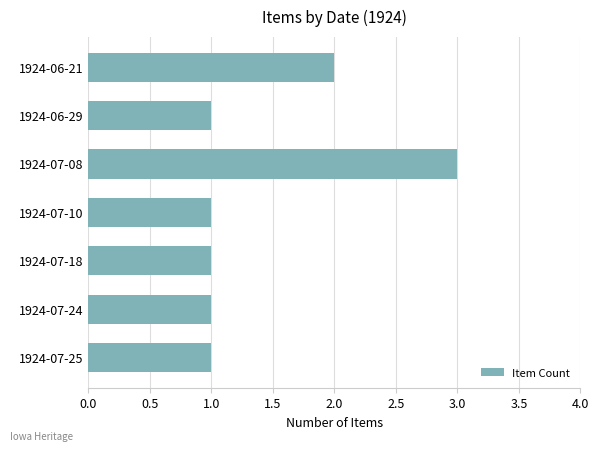

How many values are between 1 and 2?

6